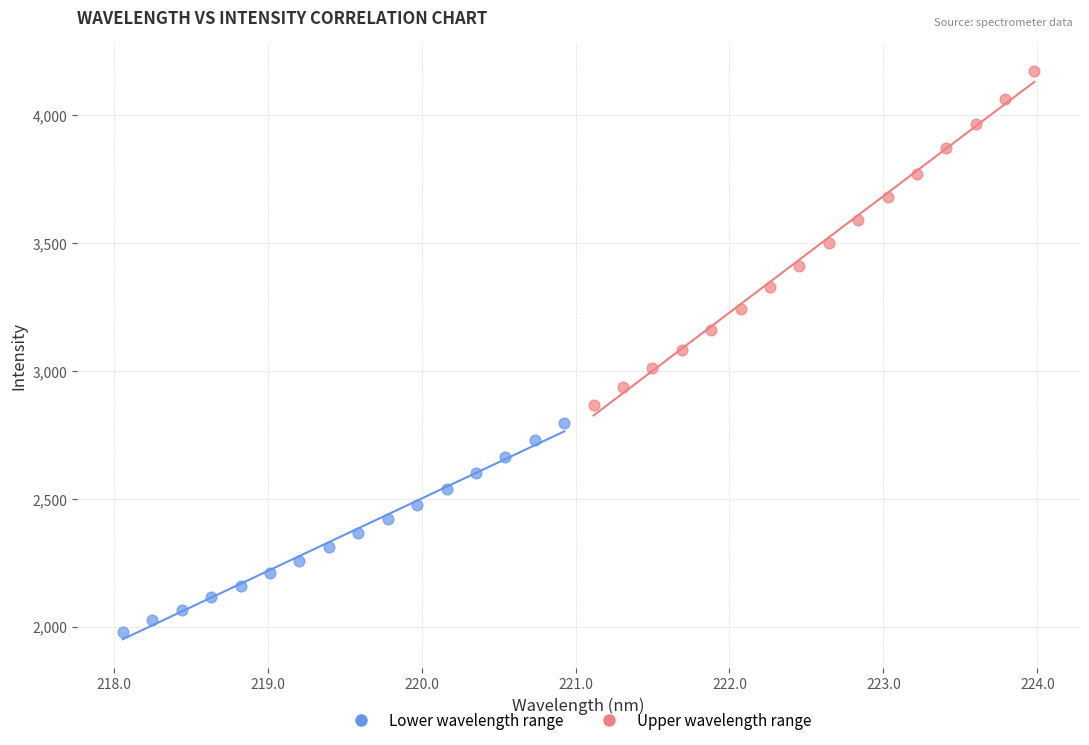

Which series contains the lowest Y value?

Lower wavelength range